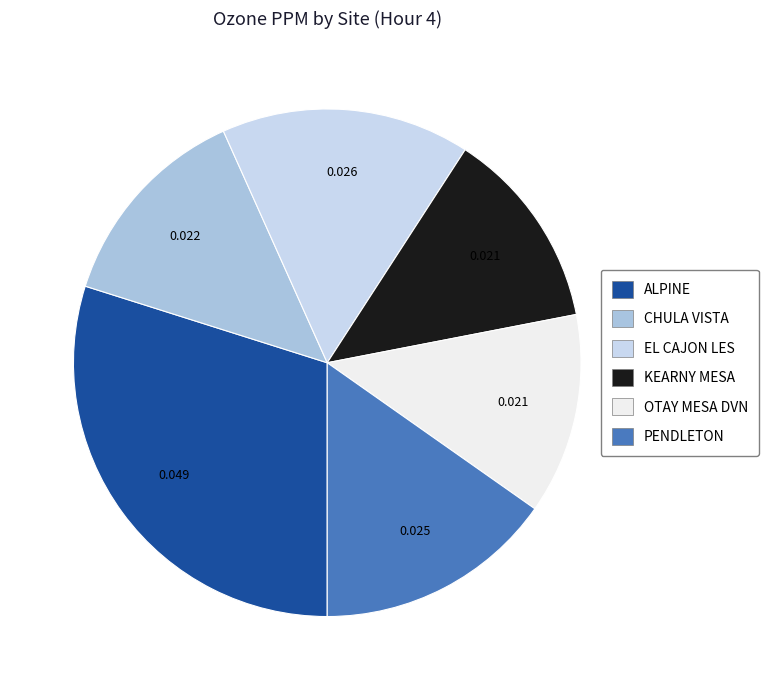

Between ALPINE and KEARNY MESA, which is larger?

ALPINE